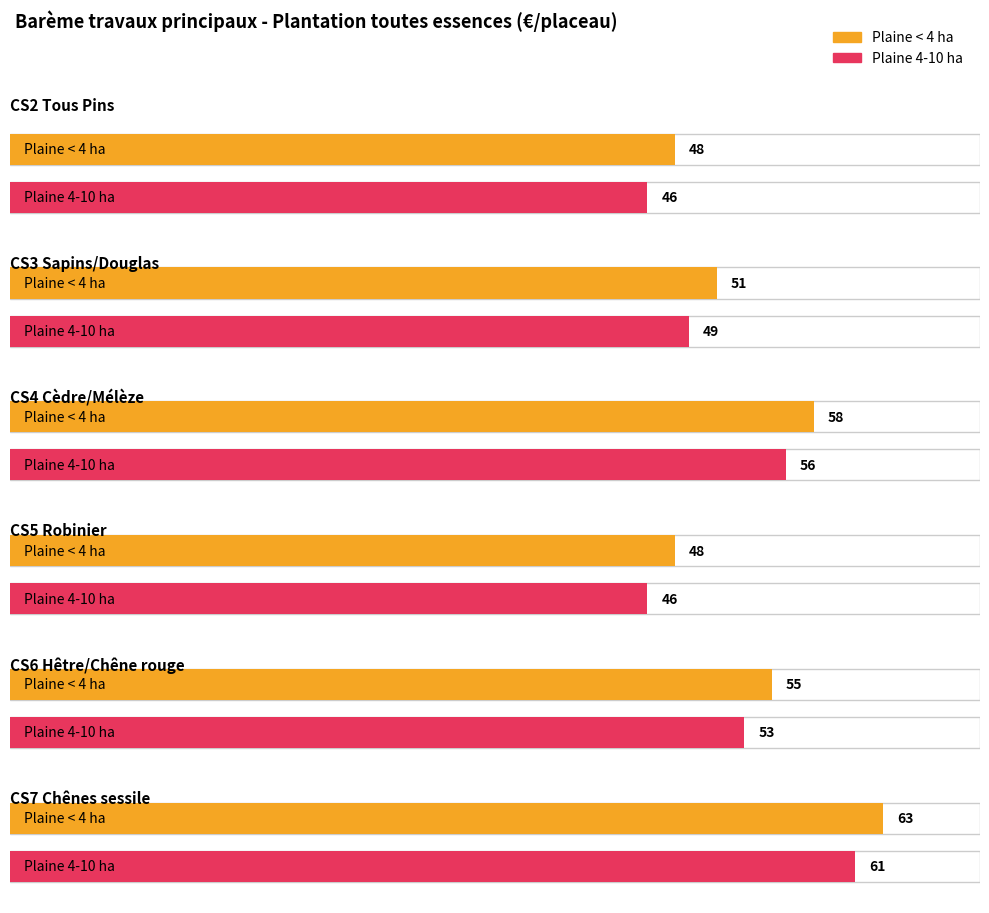

Is it true that Plaine < 4 ha equals 48 at CS2 Tous Pins?

True